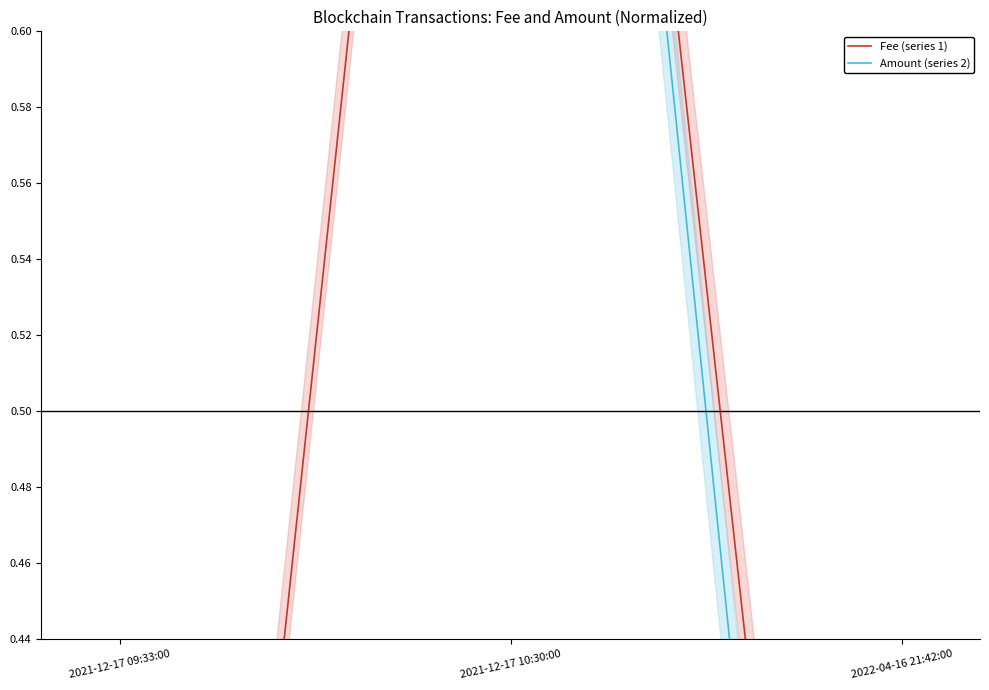

Where is Fee (series 1) nearest to the value 0?

2021-12-17 09:33:00